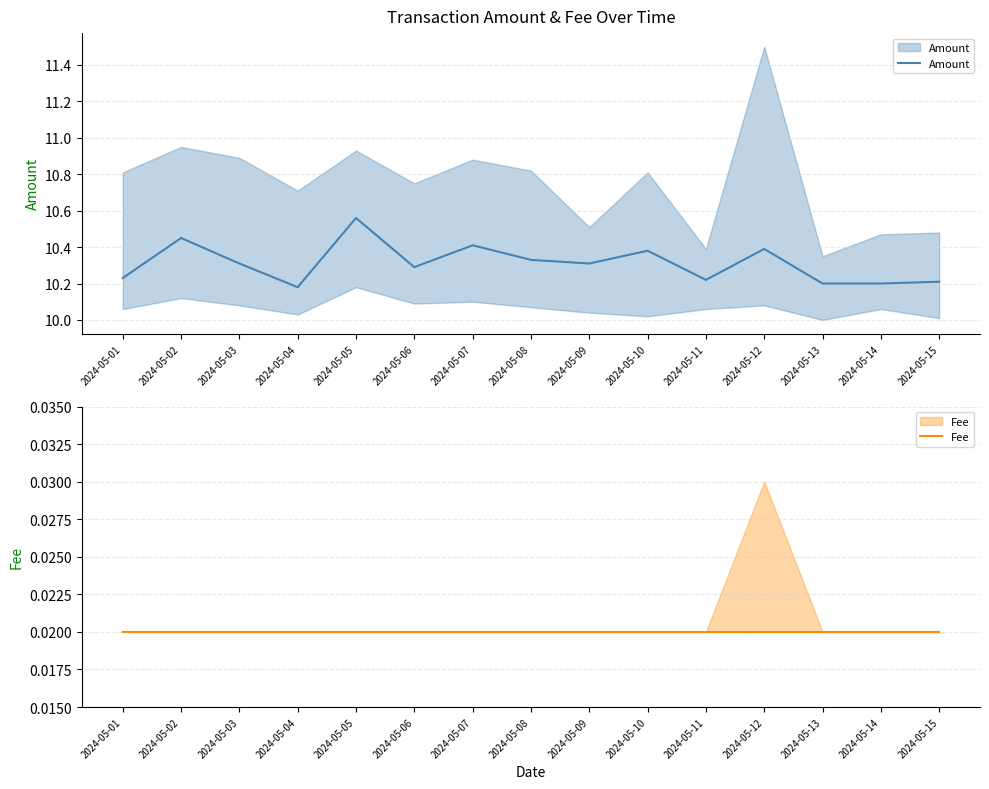

Rank the series at 2024-05-10 from highest to lowest value.

Amount, Fee